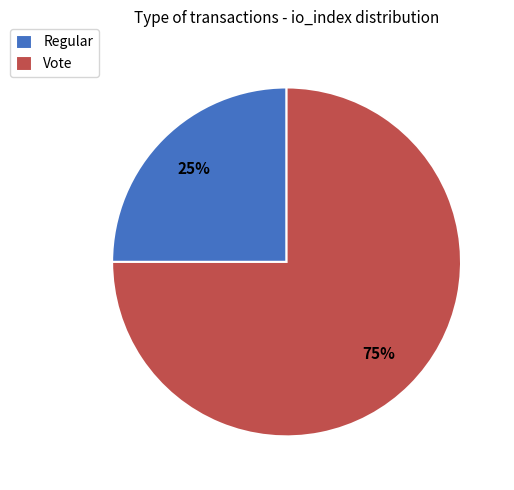

To the nearest percent, what is the difference between the largest and smallest slice percentages?

50%